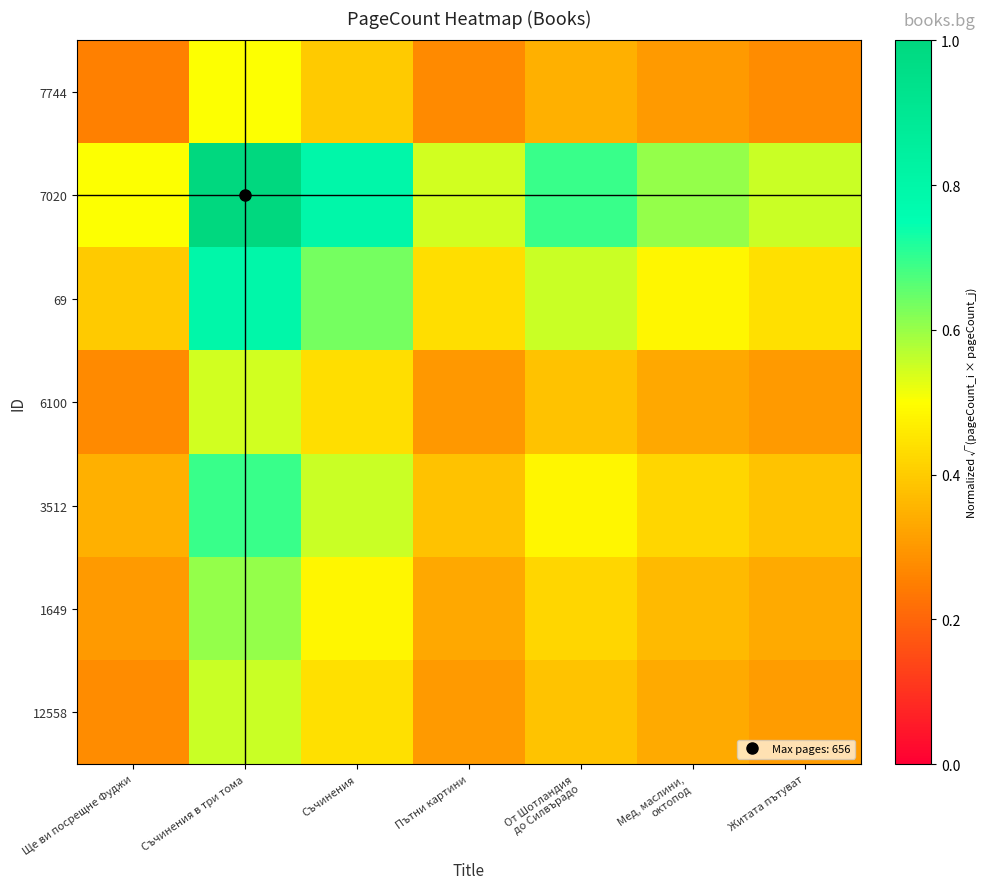

At how many categories does at least one series exceed 0?

7